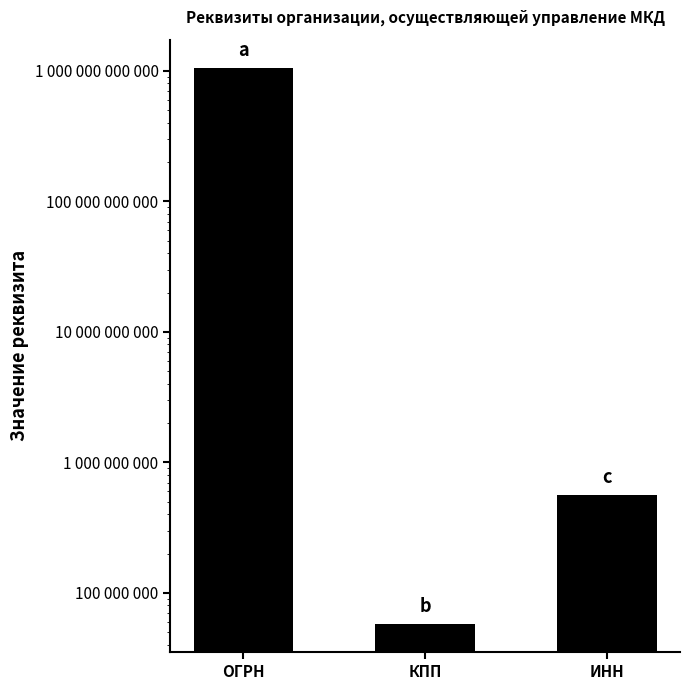

What is the difference between the maximum and minimum values?

1060502702095